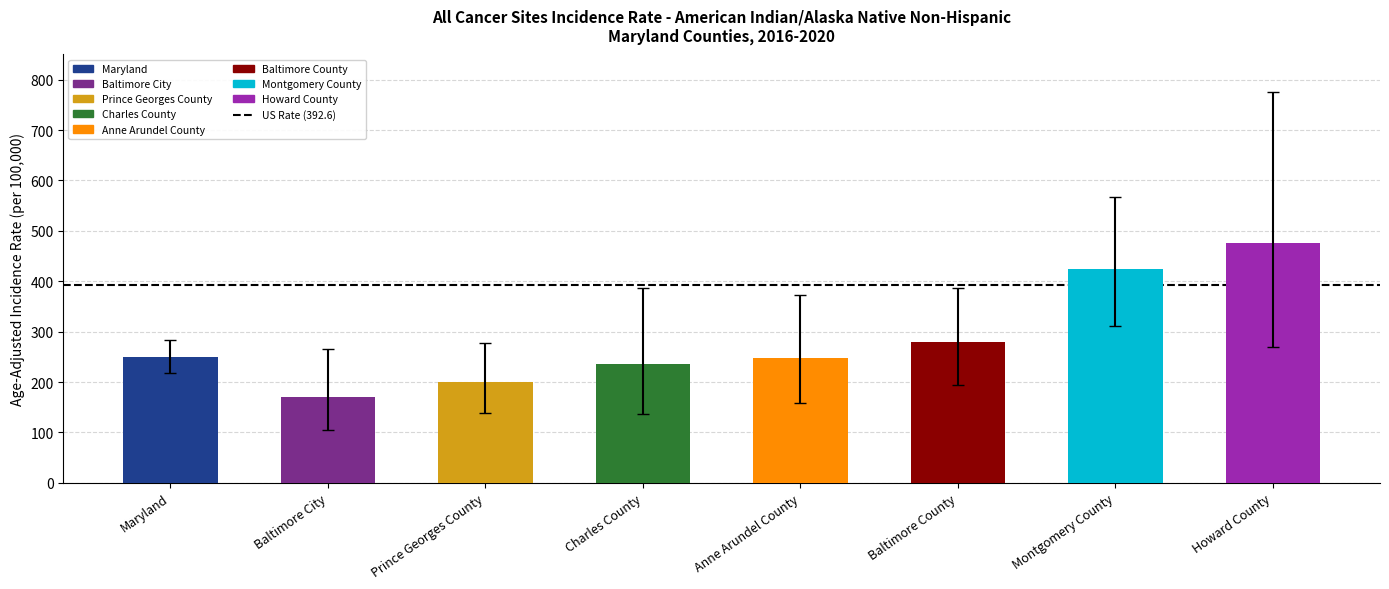

What is the label of the 5th bar from the left?

Anne Arundel County